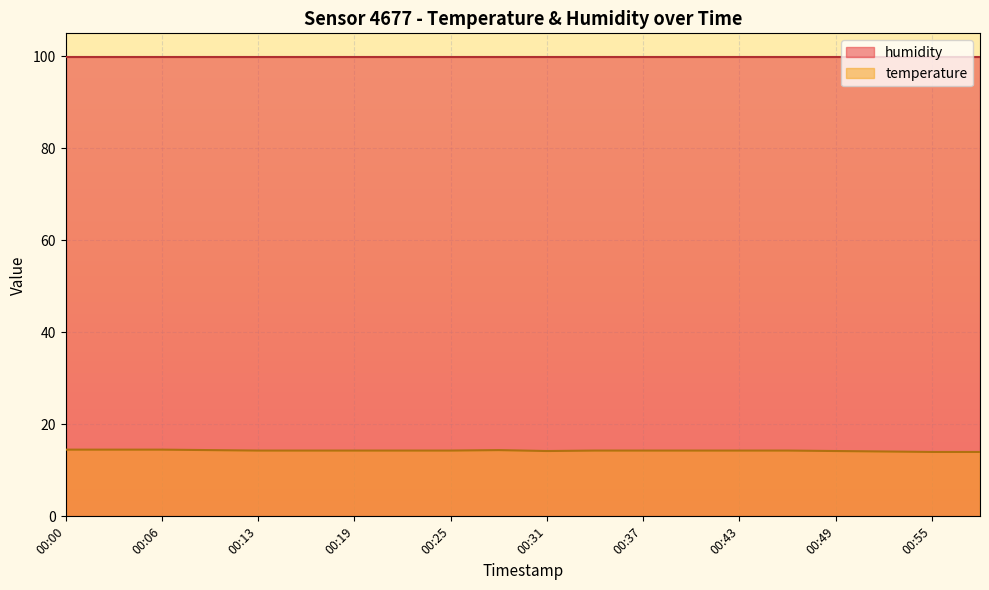

Rank the categories by value from lowest to highest.

00:55, 00:58, 00:52, 00:31, 00:49, 00:13, 00:16, 00:19, 00:22, 00:25, 00:34, 00:37, 00:40, 00:43, 00:46, 00:09, 00:28, 00:00, 00:03, 00:06